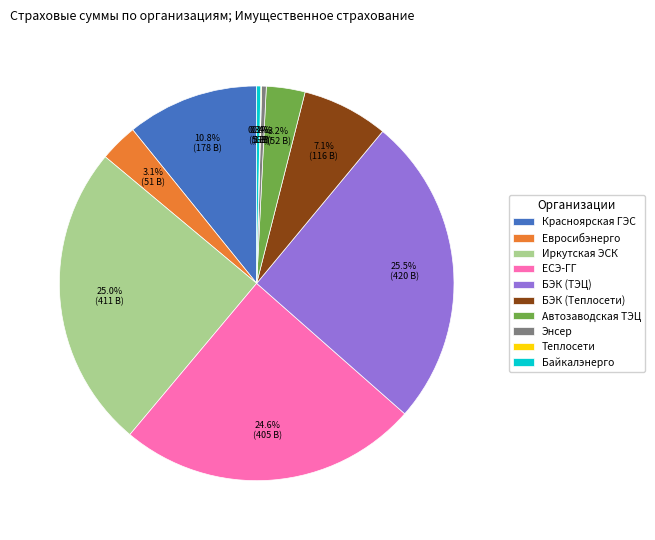

Is there a majority slice in this chart?

No